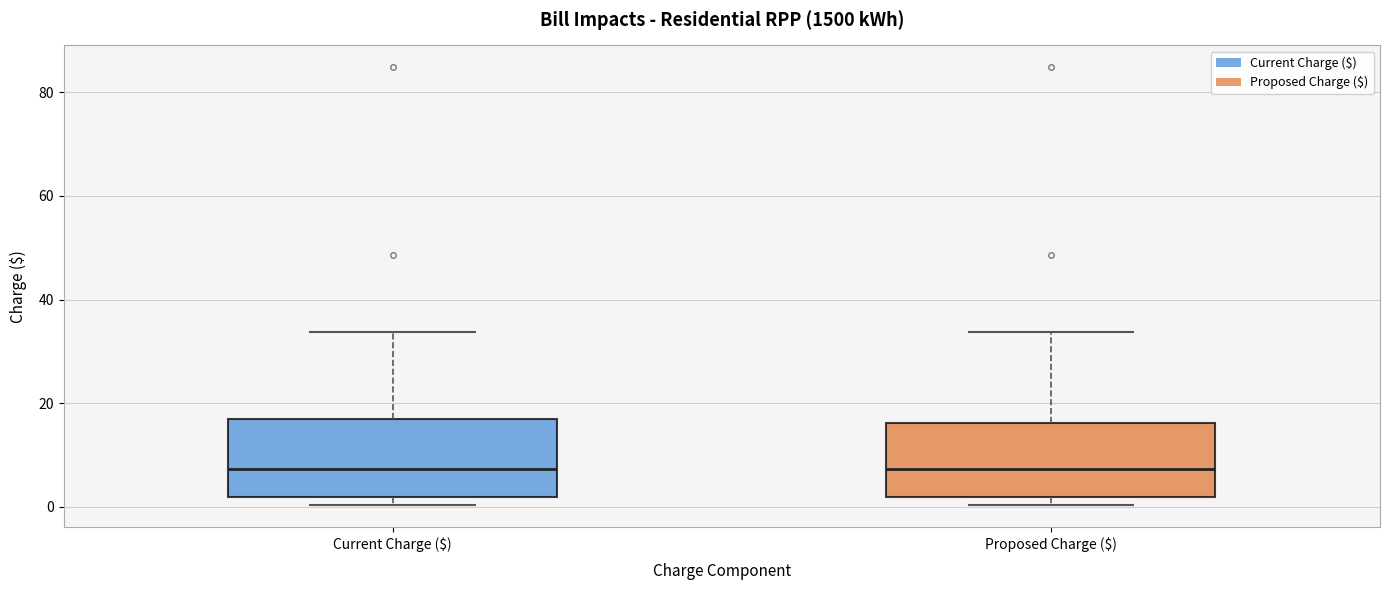

Reading left to right, transcribe this box plot: for each box, give where its median line is, the range the box spans, and where its two whiskers end, as read against the y-axis. The values are not printed on the chart, so give them approximately, as read against the axis.

Current Charge ($): median 8, box 2 to 16, whiskers 0 to 34
Proposed Charge ($): median 8, box 2 to 16, whiskers 0 to 34